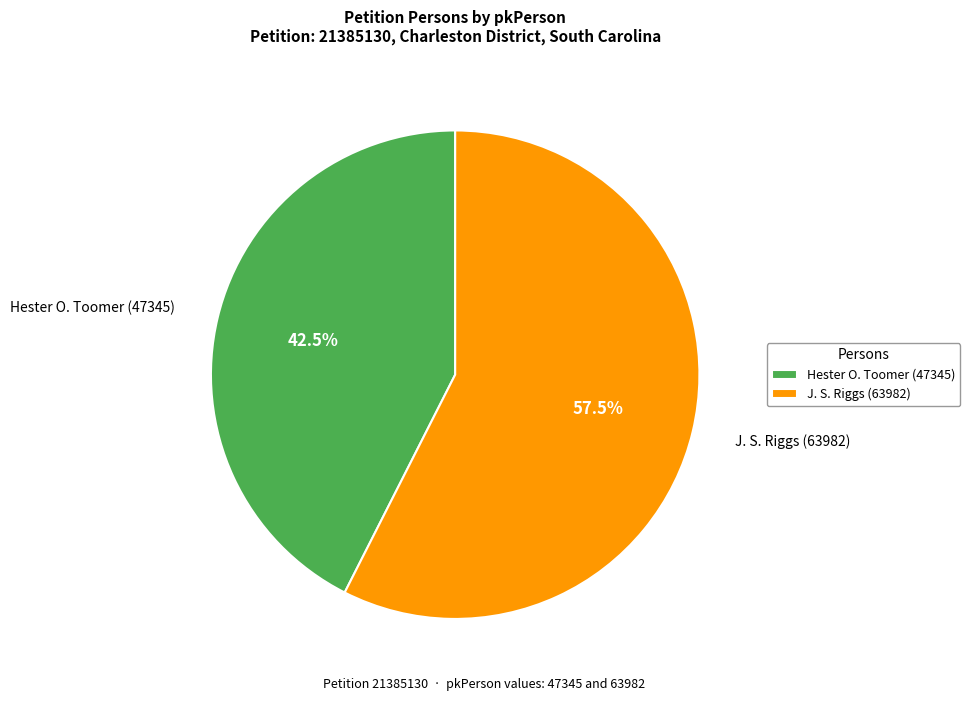

How much of the chart is everything except Hester O. Toomer (47345)?

57.5%